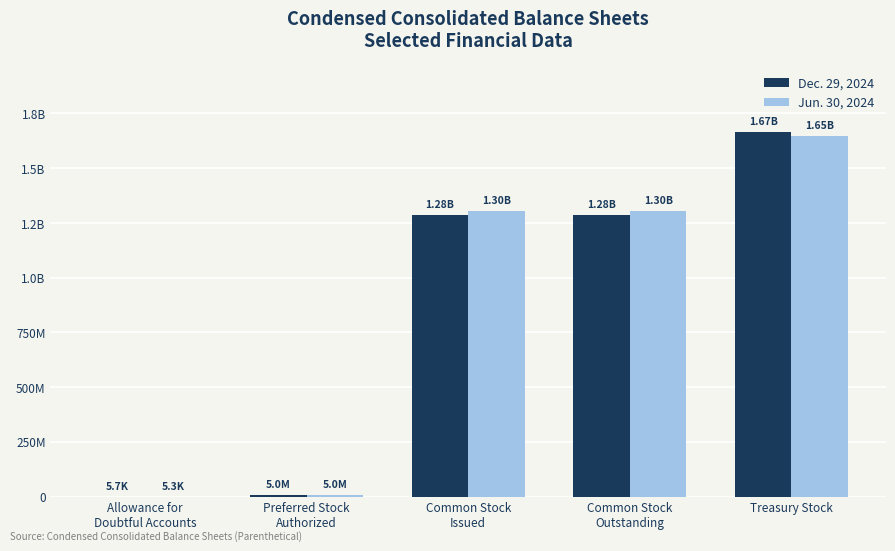

What are all the series names shown in the legend?

Dec. 29, 2024, Jun. 30, 2024